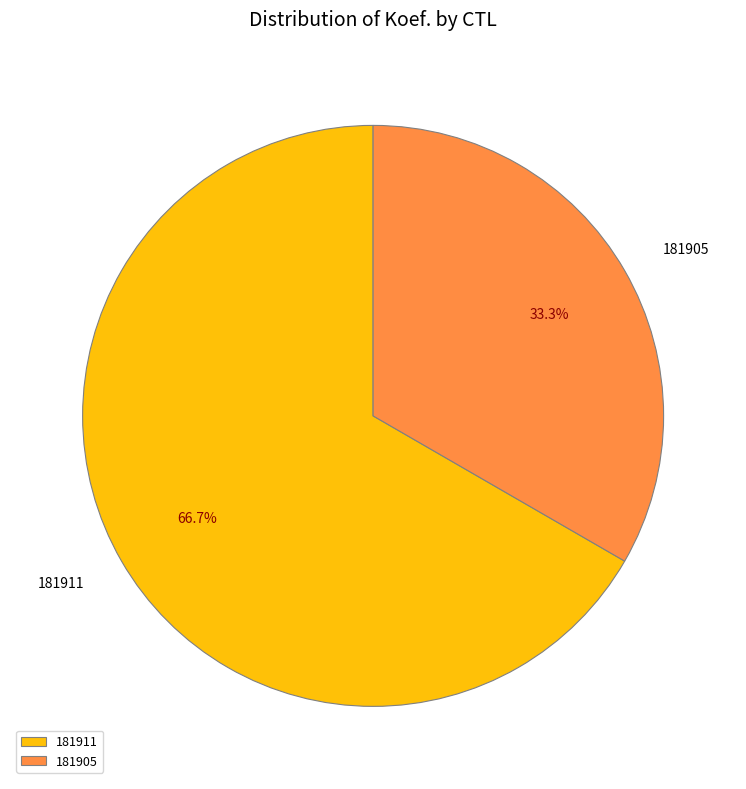

How many slices are in this pie chart?

2